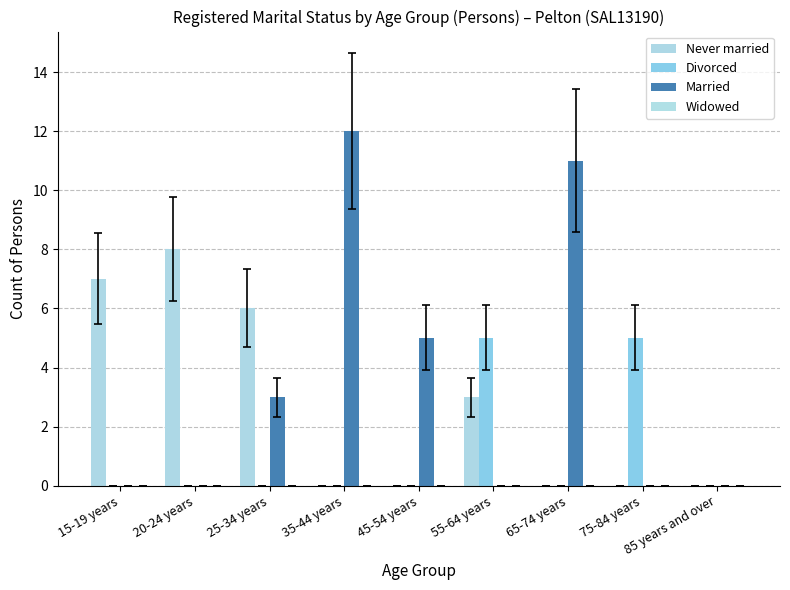

At 65-74 years, list the series in order from smallest to largest.

Never married, Divorced, Widowed, Married